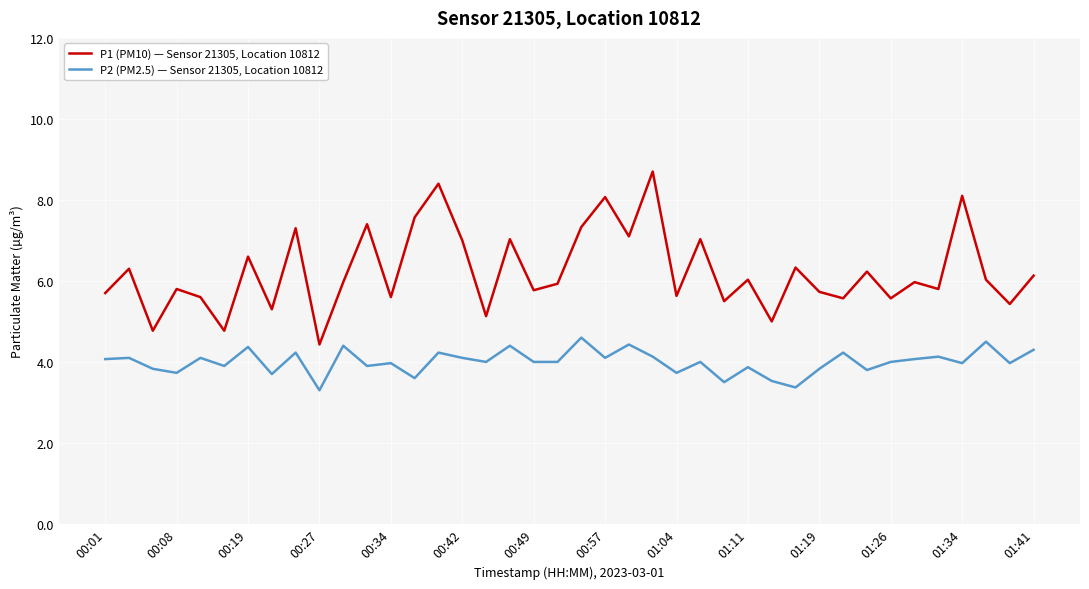

How many lines are shown in the chart?

2